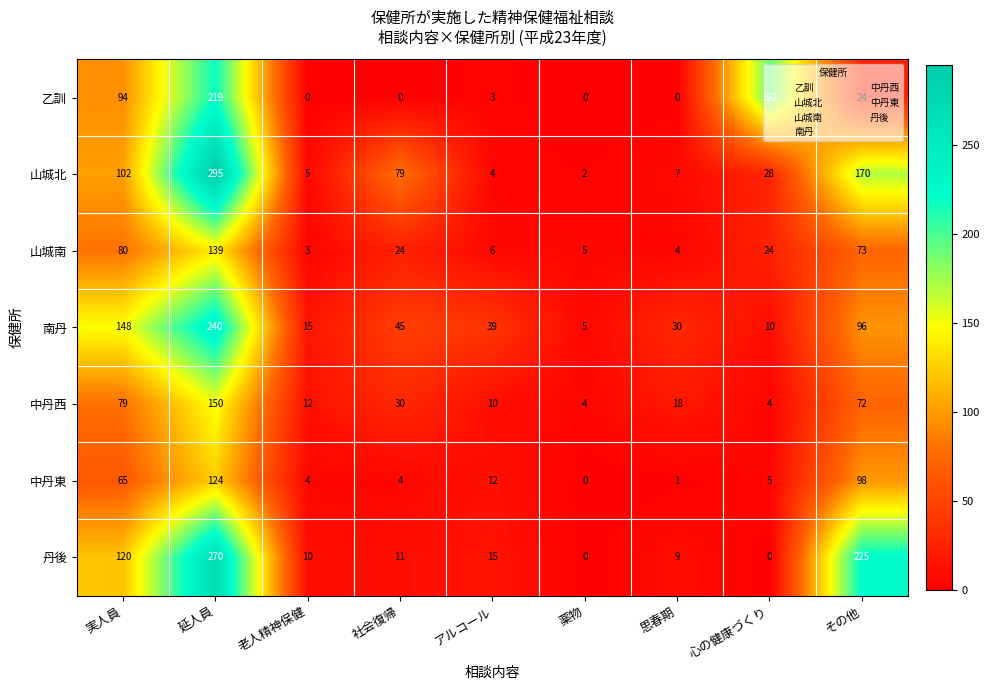

Count the number of data series in this chart.

7